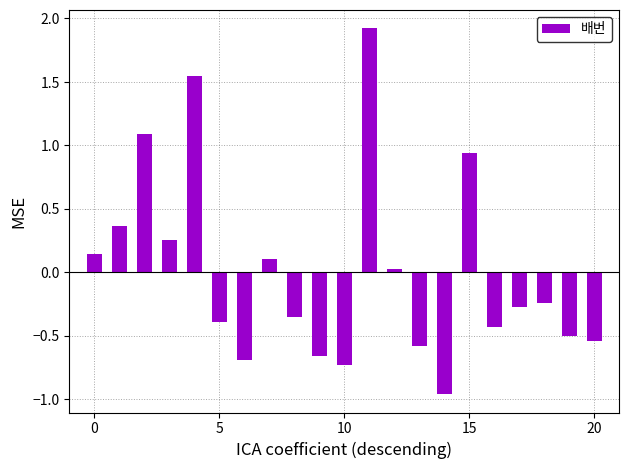

What is the maximum value shown in the chart?

1.9